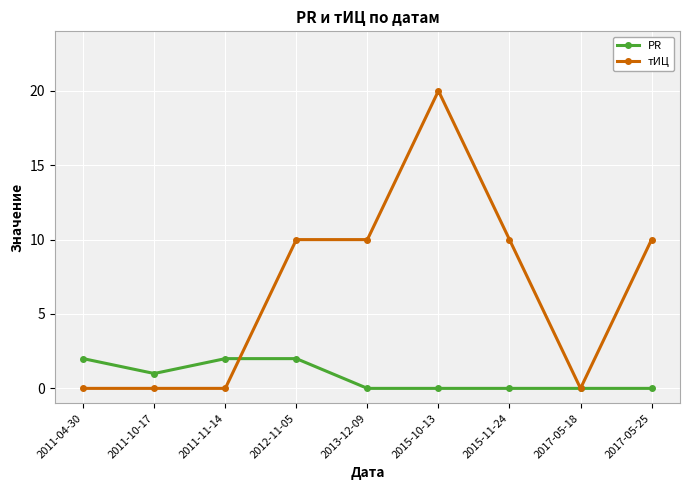

What is the difference between the second highest and second lowest values in the PR series?

2